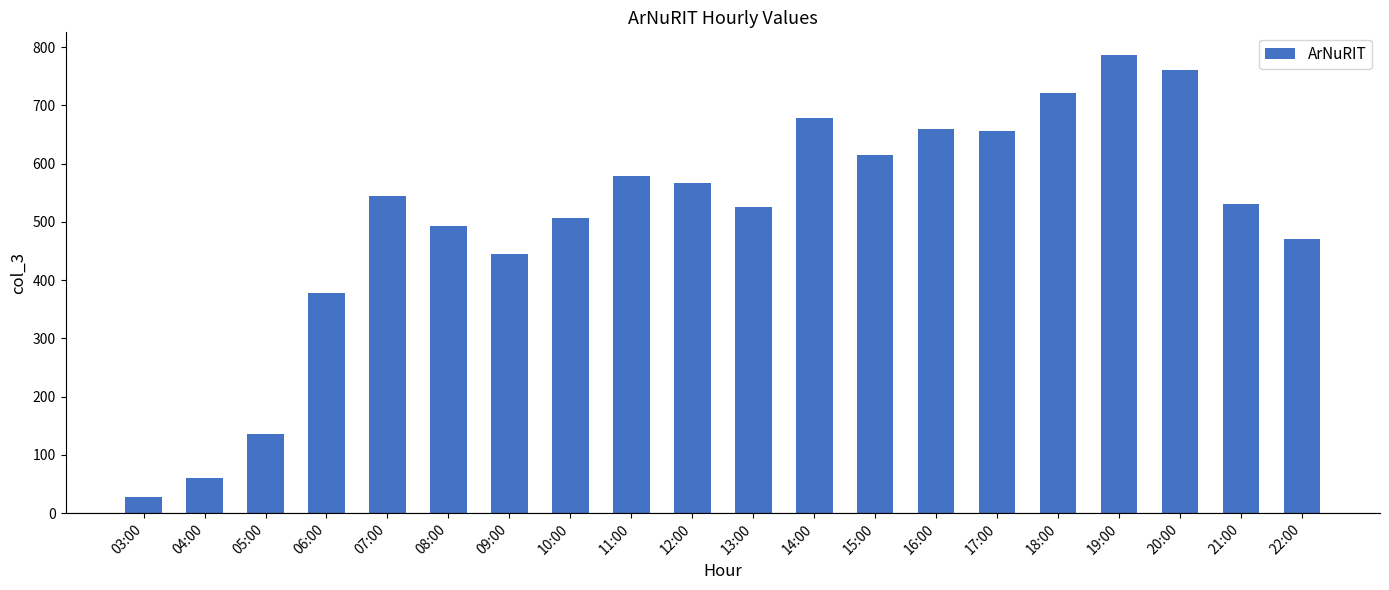

Approximately how many times larger is the value at 12:00 compared to 03:00?

21.0